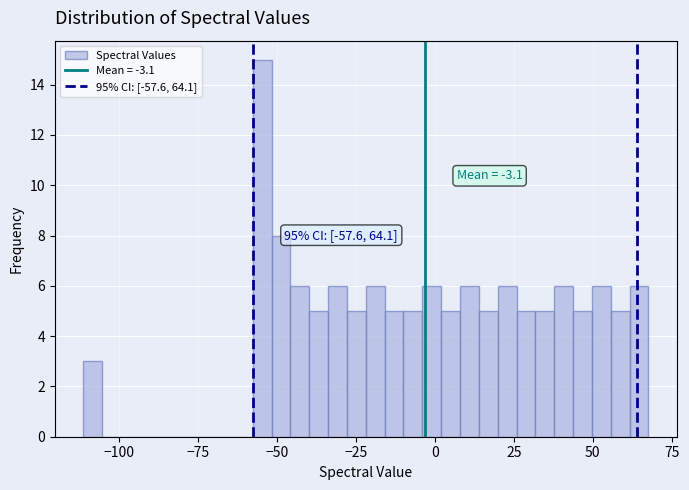

Around what value on the x-axis is the tallest bar? Give the approximate position of its centre, as read against the axis.

-55